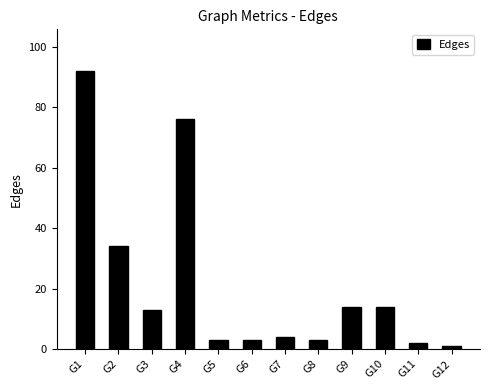

Between G6 and G9, which is larger?

G9